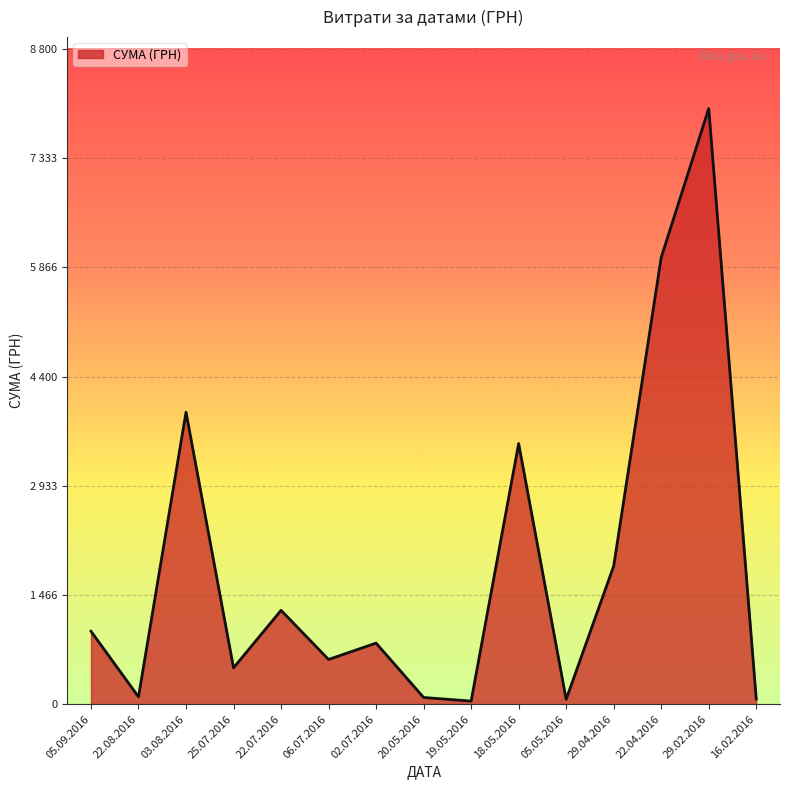

List the labels in order of value, smallest first.

19.05.2016, 05.05.2016, 16.02.2016, 20.05.2016, 22.08.2016, 25.07.2016, 06.07.2016, 02.07.2016, 05.09.2016, 22.07.2016, 29.04.2016, 18.05.2016, 03.08.2016, 22.04.2016, 29.02.2016